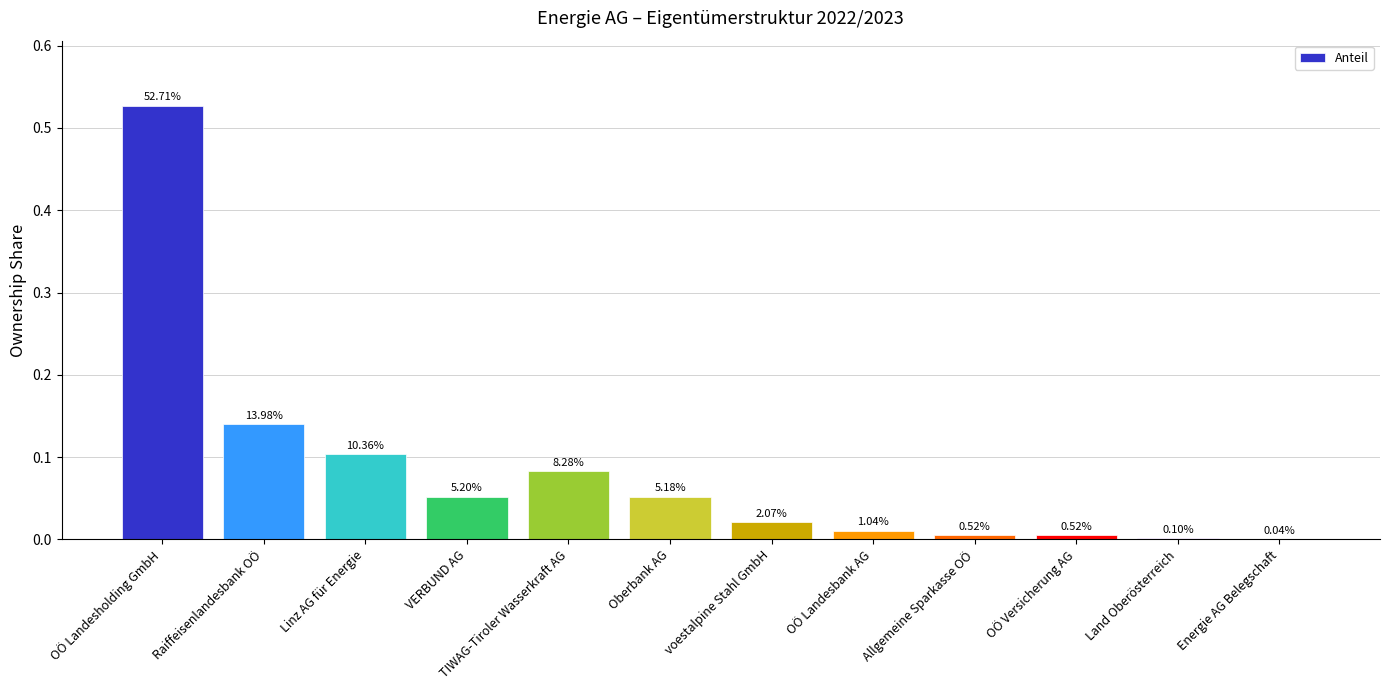

Which label corresponds to the smallest value in the chart?

Energie AG Belegschaft